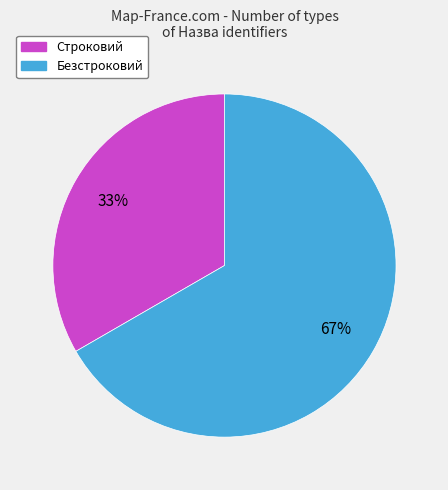

What percentage is the Безстроковий slice, to the nearest percent?

67%